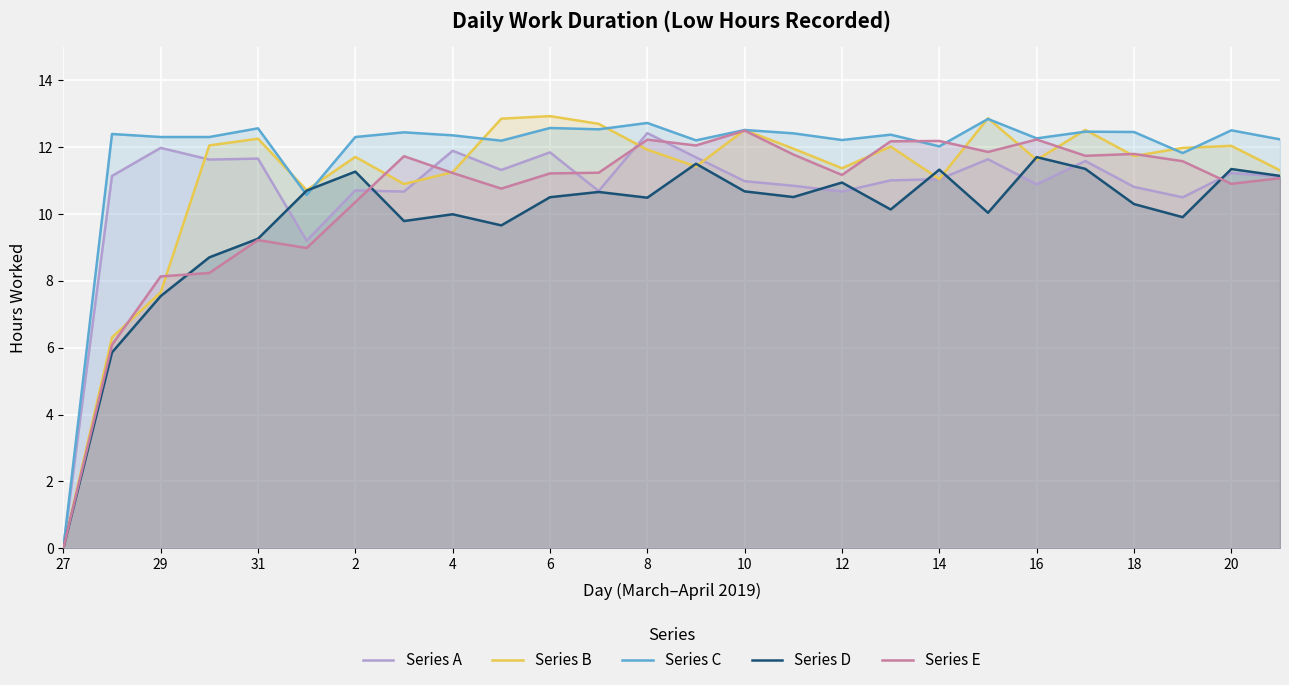

How many lines are shown in the chart?

5